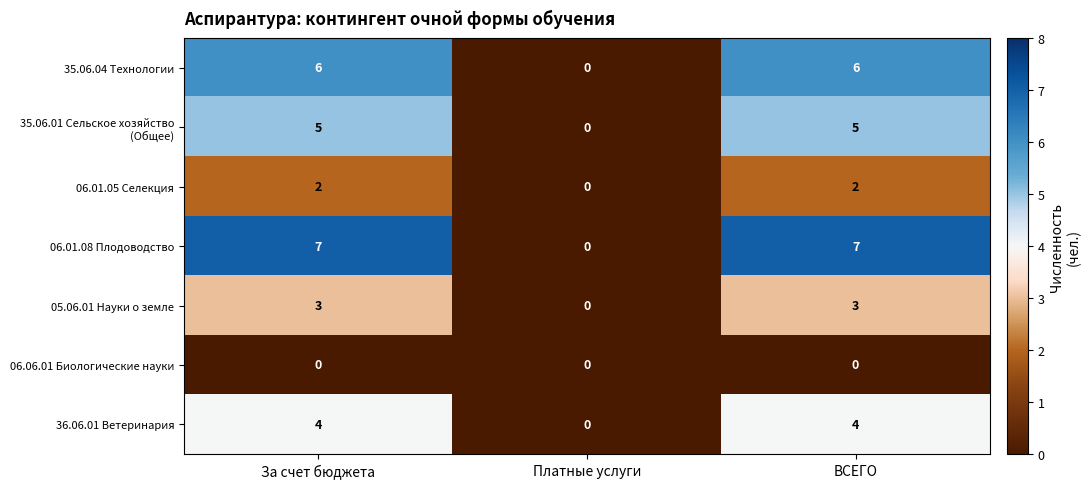

Where is 06.01.08 Плодоводство nearest to the value 3?

Платные услуги